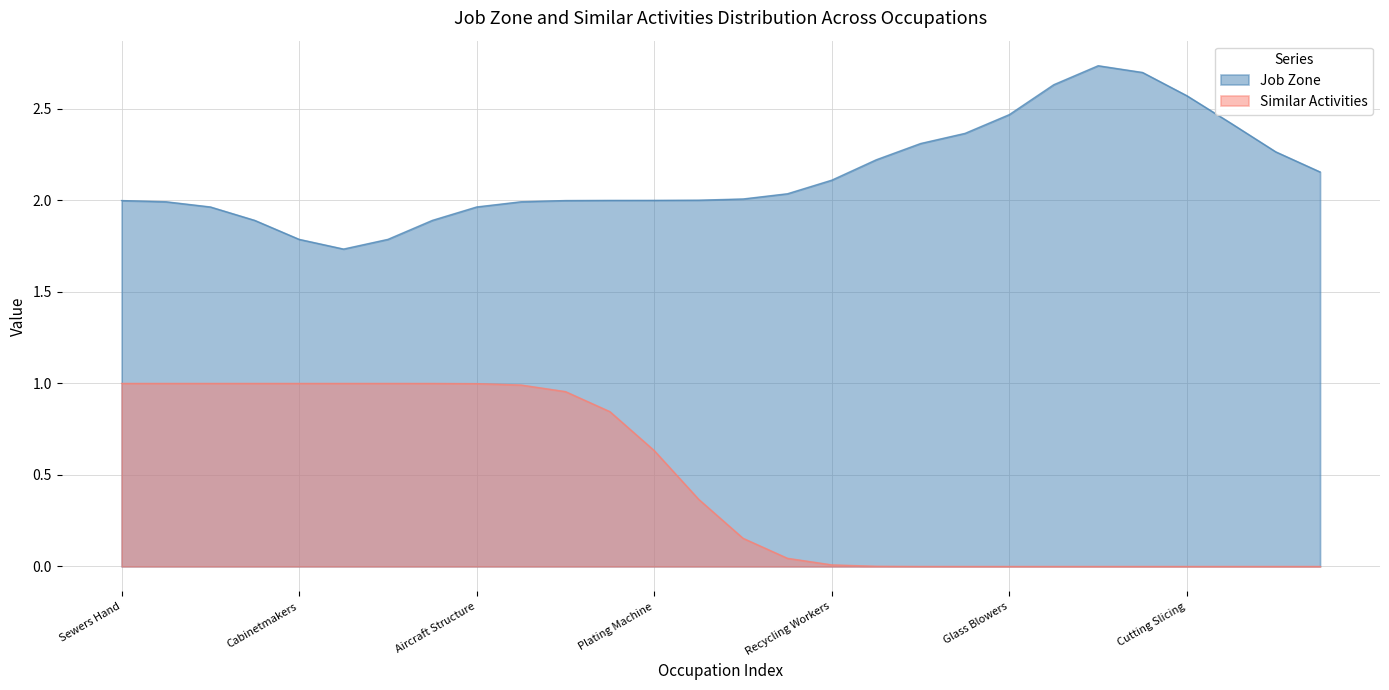

Is it true that Job Zone equals 1.8 at Cabinetmakers?

True